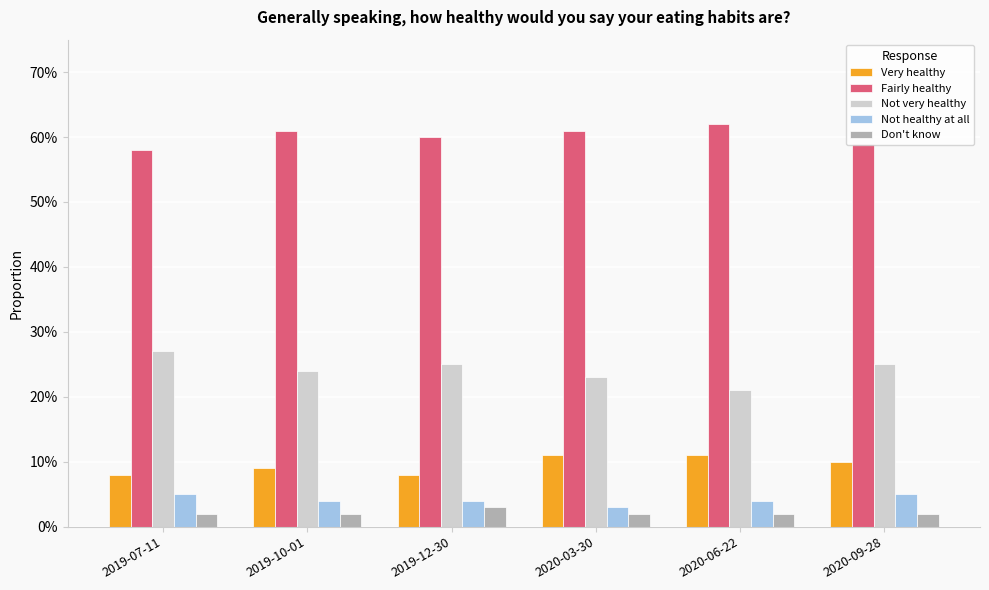

Which series has the largest range (max minus min)?

Not very healthy